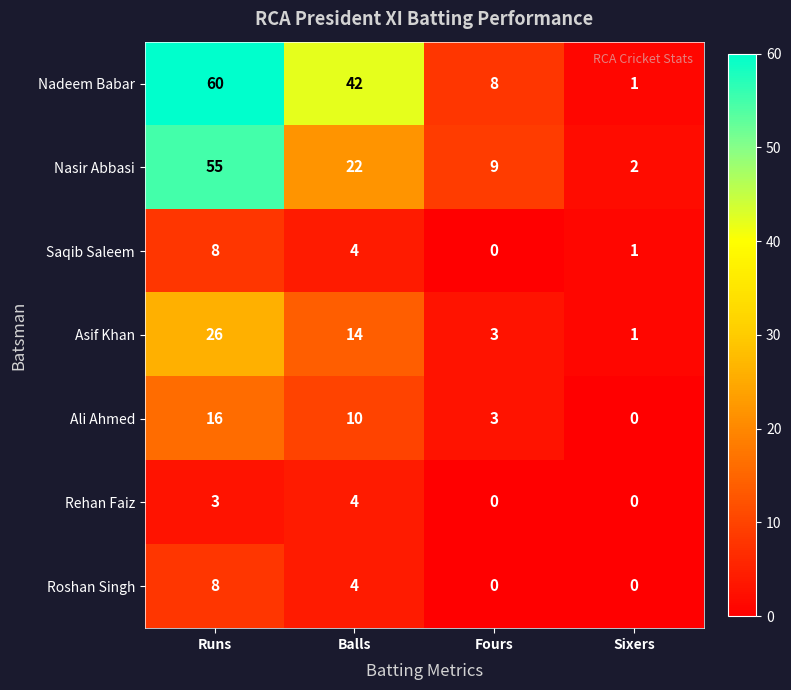

What is the sum of all Ali Ahmed values?

29